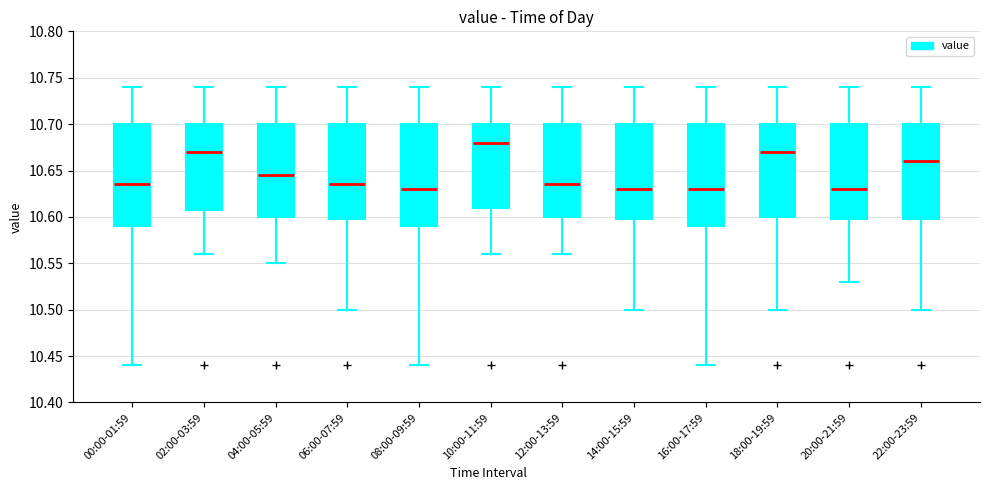

Where does the upper whisker of the box for 08:00-09:59 end on the y-axis? The values are not printed on the chart, so give them approximately, as read against the axis.

10.740